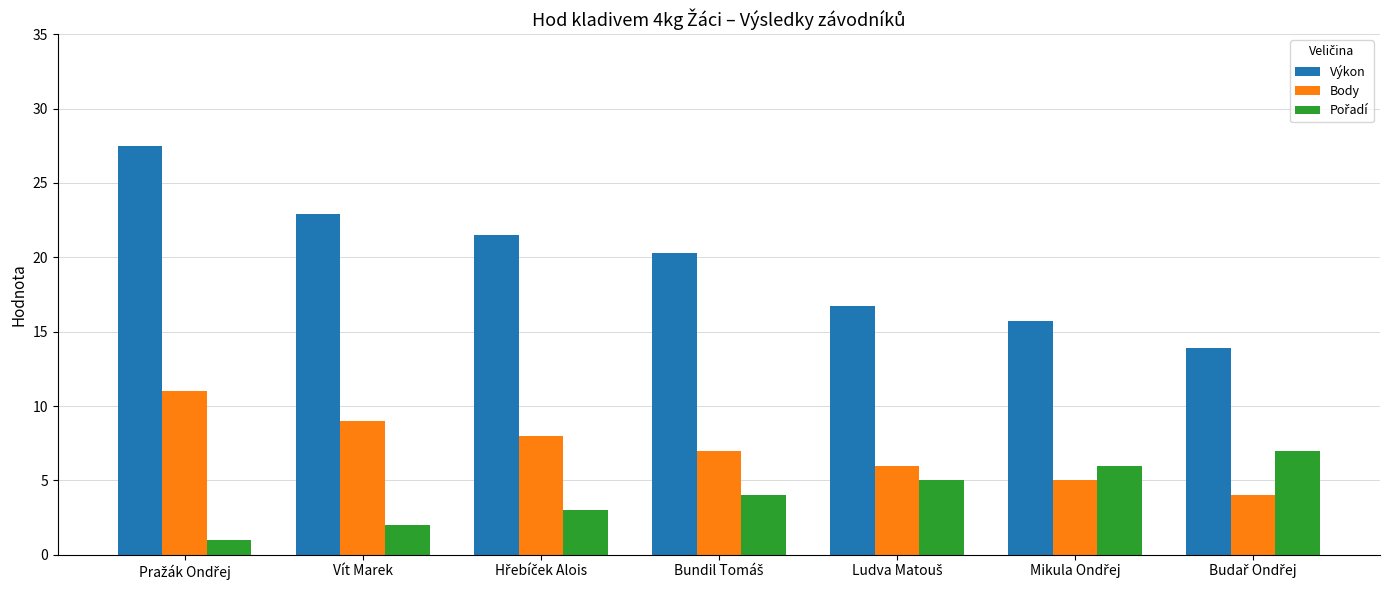

The value of Body at Vít Marek is 9.0. True or false?

True